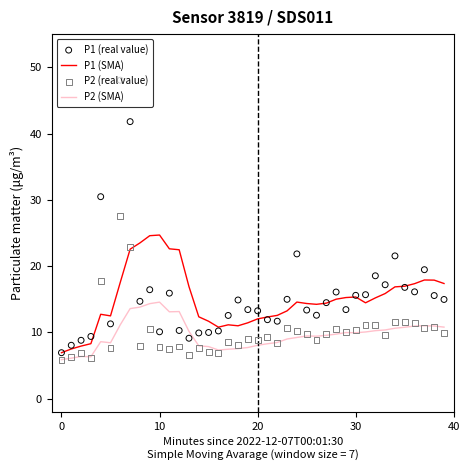

The P1 (SMA) series shows 11.9 at 0. True or false?

False